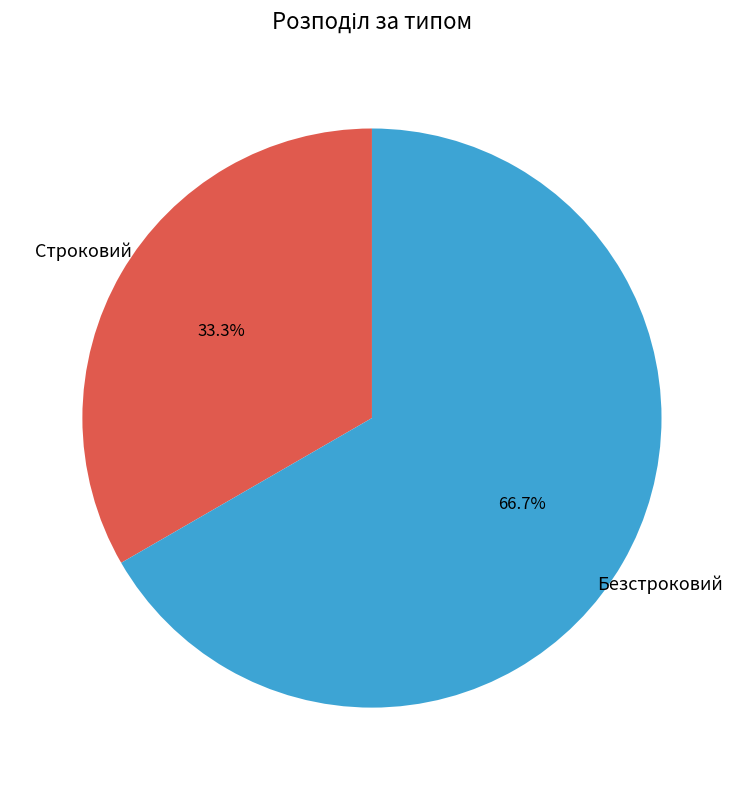

How many slices are in this pie chart?

2